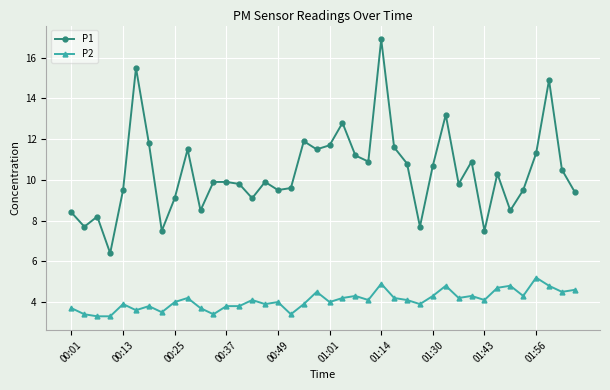

What are all the series names shown in the legend?

P1, P2